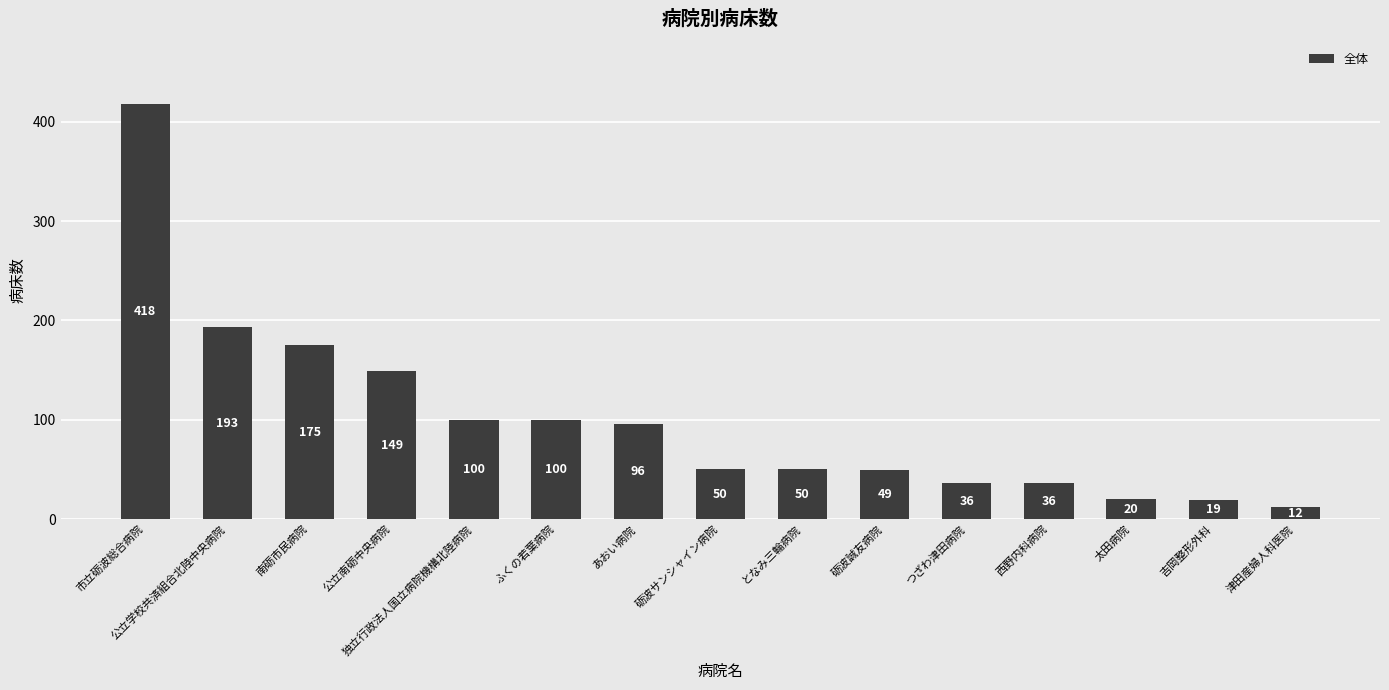

Between 津田産婦人科医院 and 南砺市民病院, which is larger?

南砺市民病院